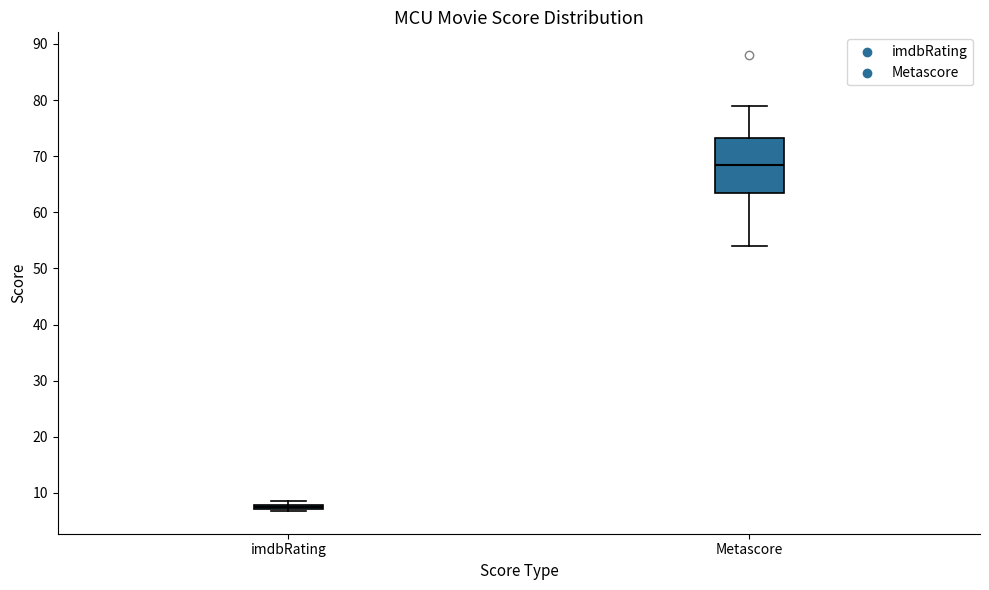

Comparing the boxes themselves (not the whiskers), which one is the tallest?

Metascore